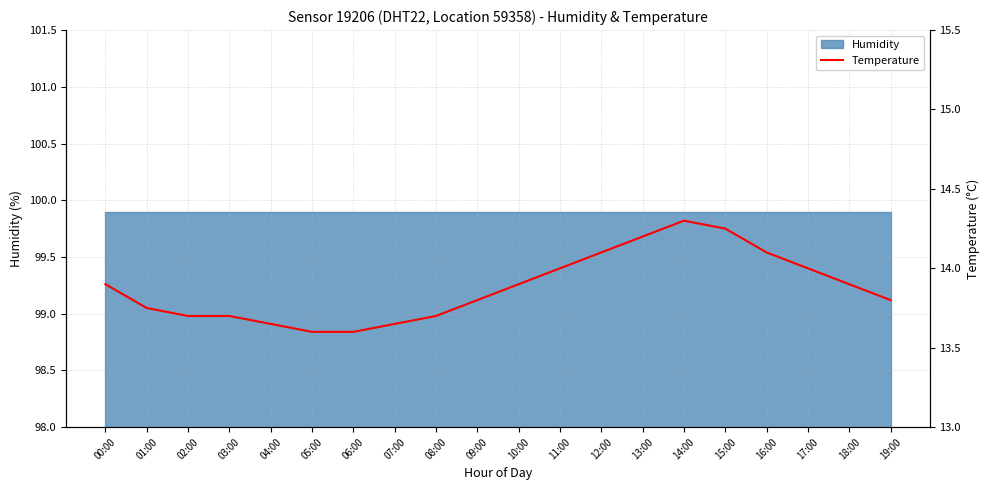

Reading left to right, what are all the values shown in this chart?

00:00=13.9	01:00=13.8	02:00=13.7	03:00=13.7	04:00=13.7	05:00=13.6	06:00=13.6	07:00=13.7	08:00=13.7	09:00=13.8	10:00=13.9	11:00=14.0	12:00=14.1	13:00=14.2	14:00=14.3	15:00=14.2	16:00=14.1	17:00=14.0	18:00=13.9	19:00=13.8